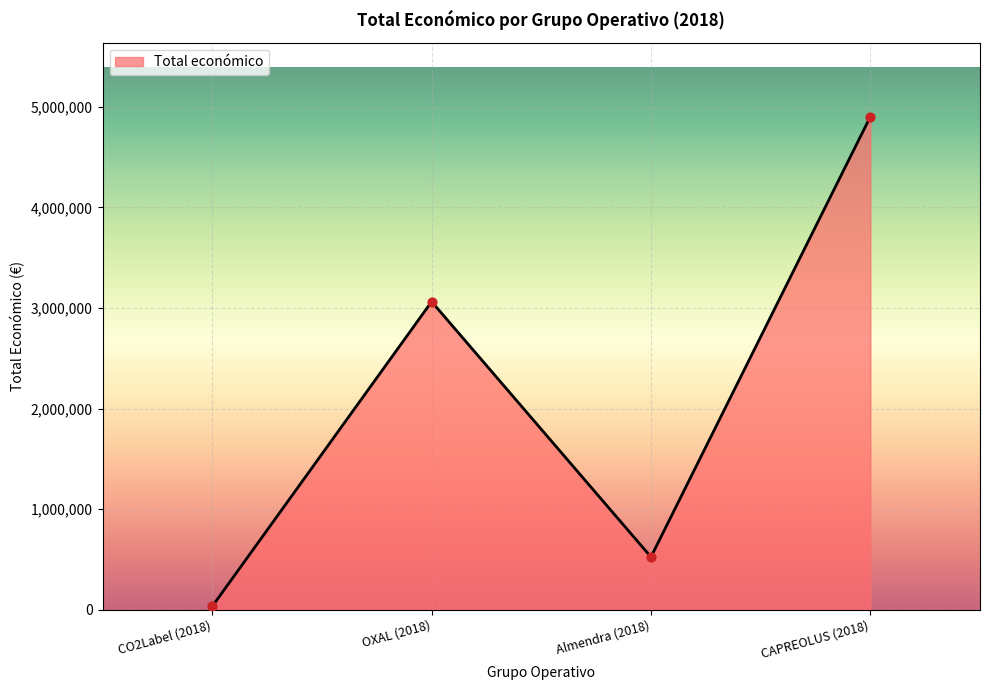

Which has a higher value, Almendra (2018) or OXAL (2018)?

OXAL (2018)